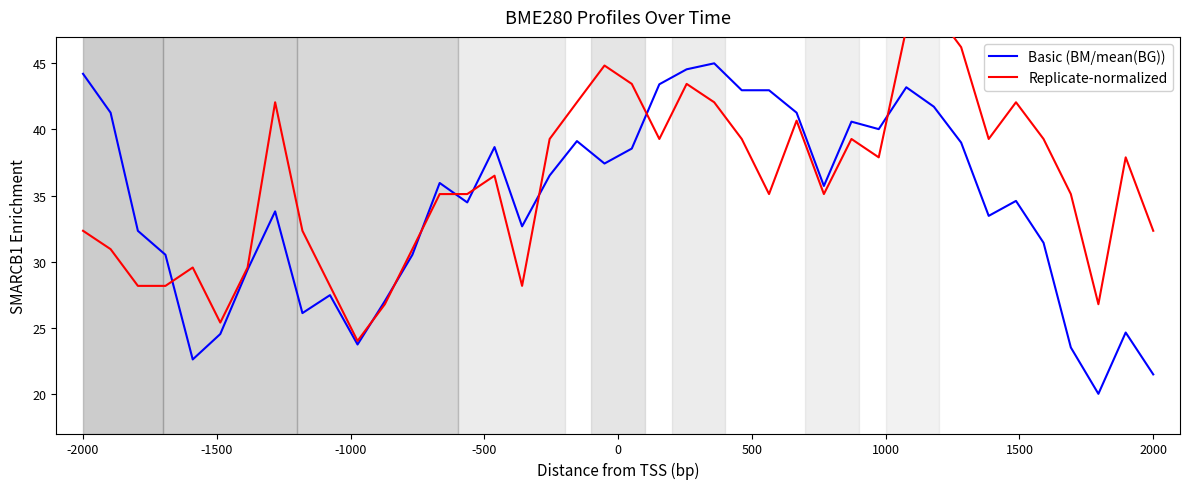

What is the highest value of the Basic (BM/mean(BG)) series?

45.0